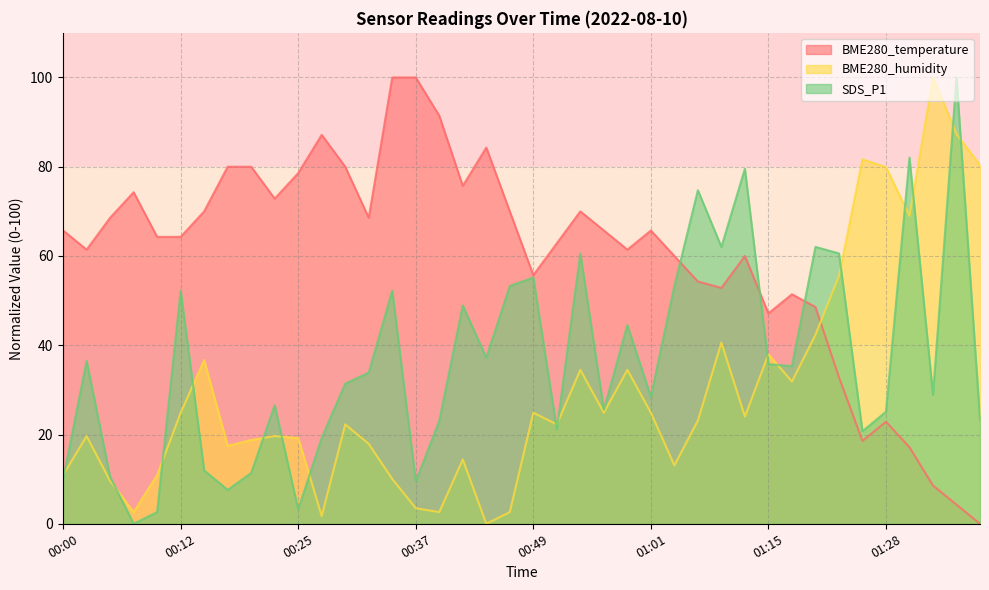

Rank the series at 01:01 from highest to lowest value.

BME280_temperature, SDS_P1, BME280_humidity